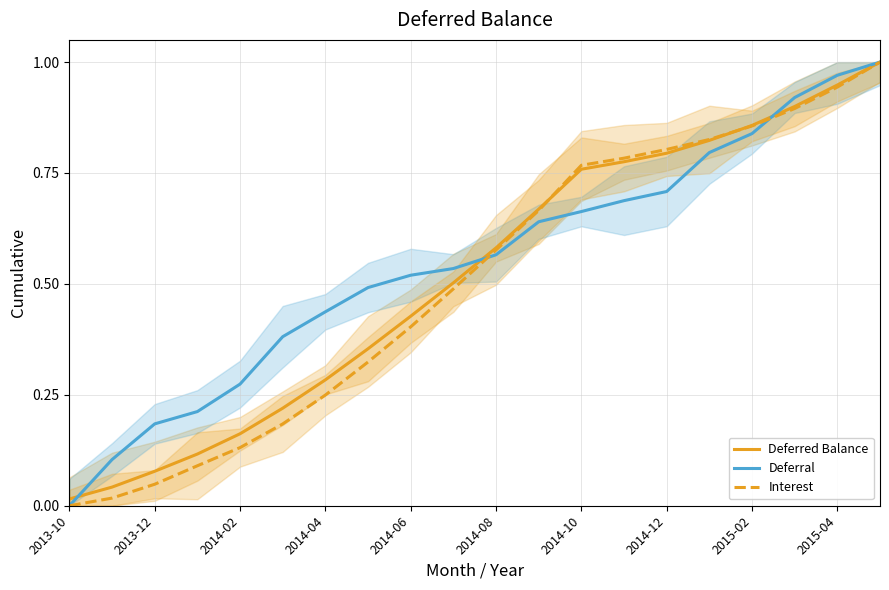

The Deferral series shows 0.3 at 2015-02. True or false?

False